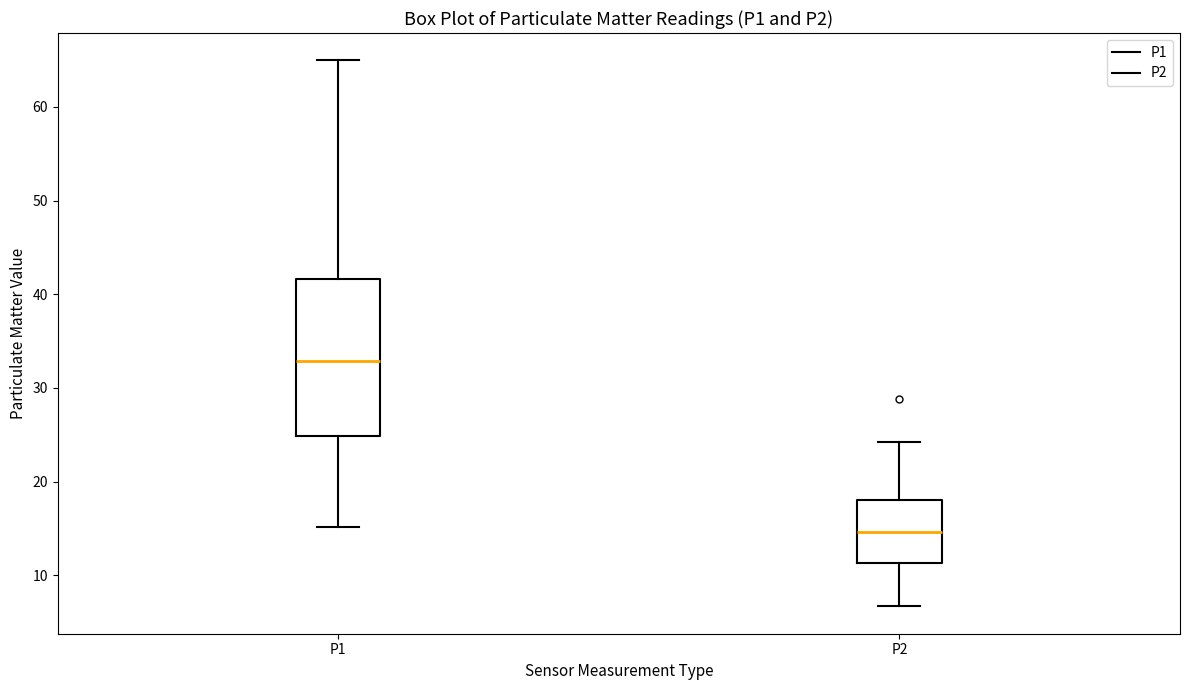

Which box has the highest median line?

P1